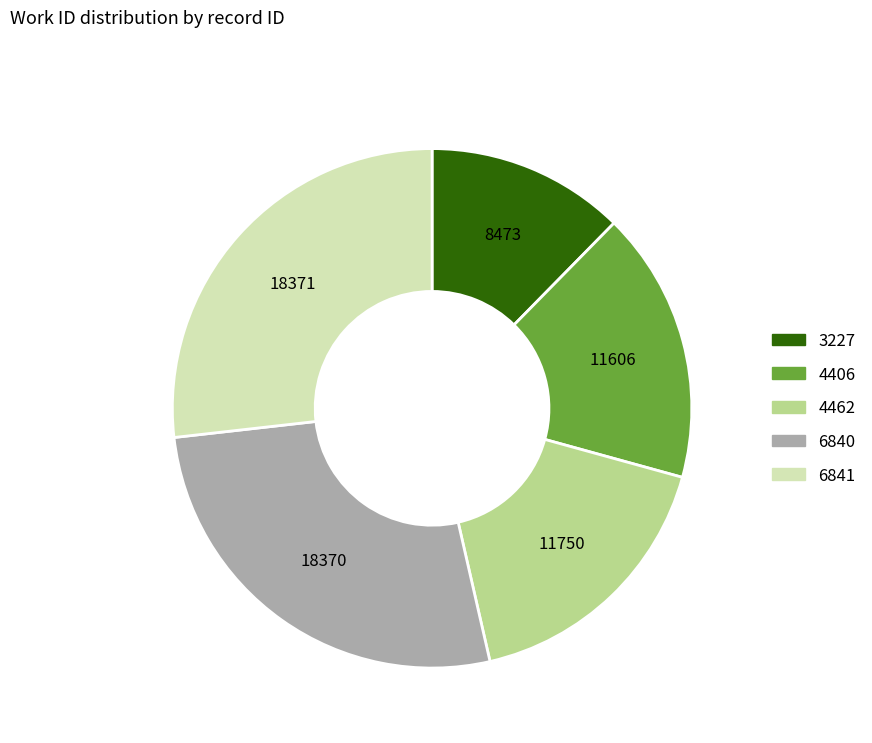

Is there a majority slice in this chart?

No